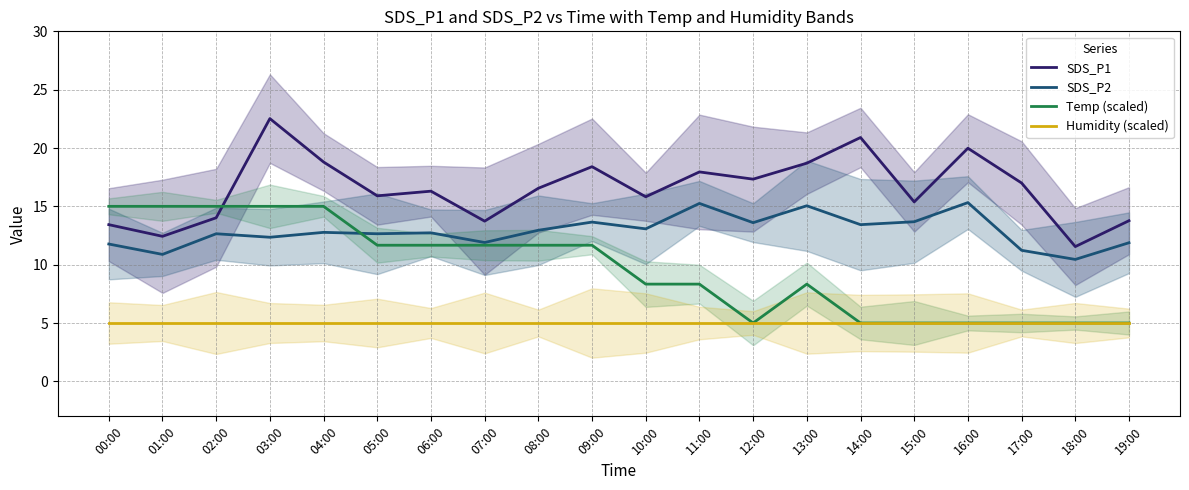

List the series in order of their overall mean, highest first.

SDS_P1, SDS_P2, Temp (scaled), Humidity (scaled)